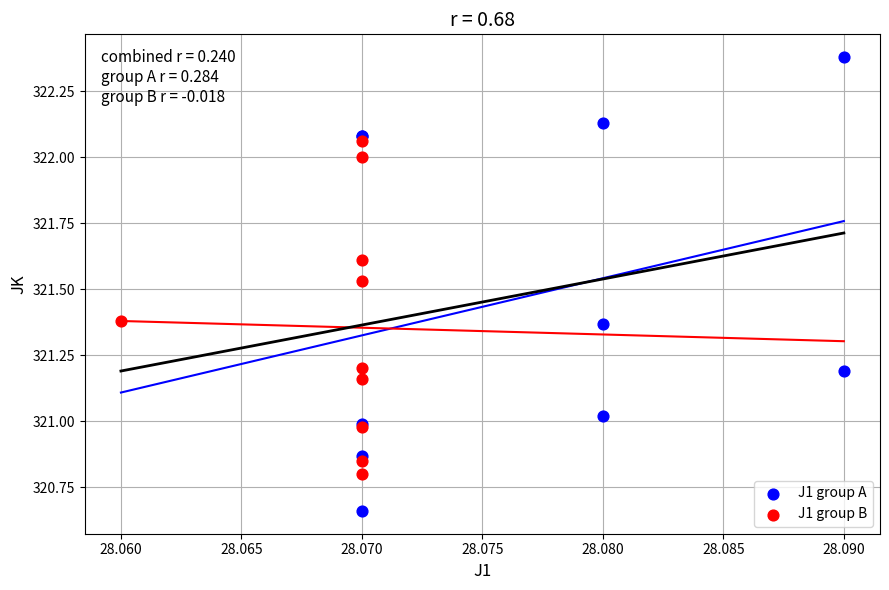

Which series reaches the maximum Y coordinate?

J1 group A